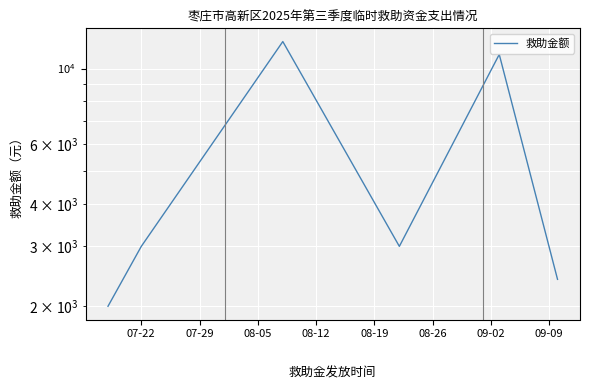

What is the difference between the second highest and second lowest values?

8600